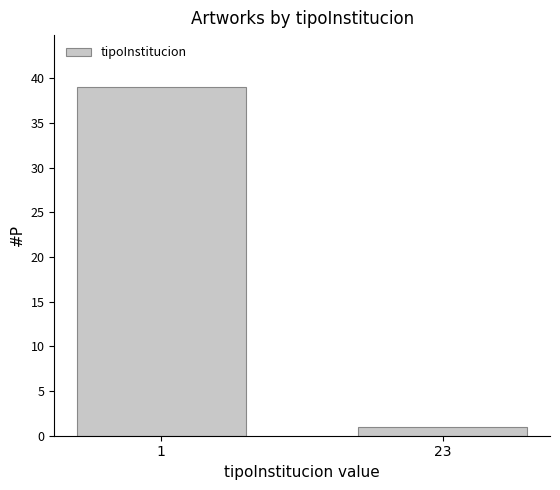

Reading left to right, list all the values displayed in this chart.

39	1